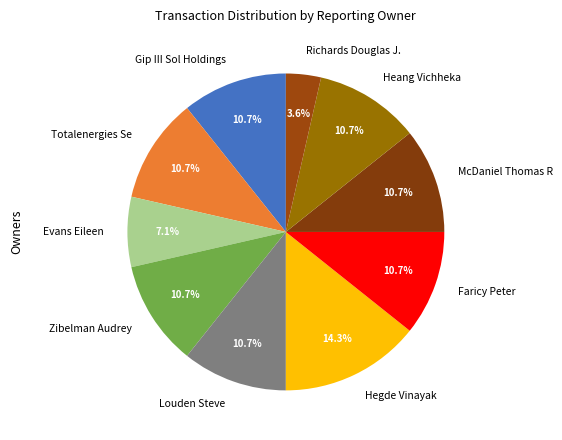

True or false: Hegde Vinayak accounts for 30% of the total.

False